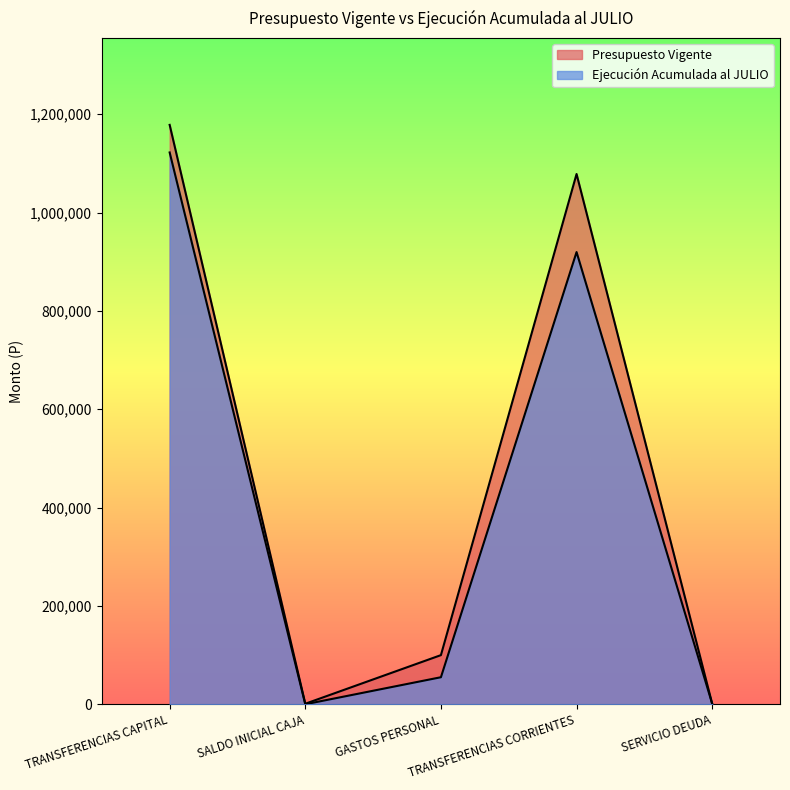

What is the greatest value displayed?

1178398